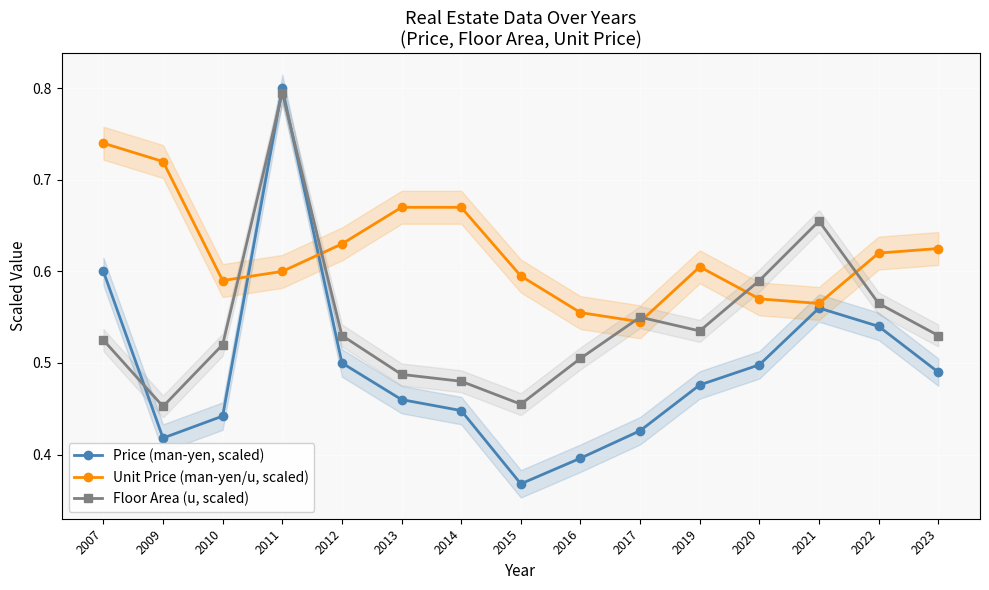

The Floor Area (u, scaled) series shows 1.0 at 2021. True or false?

False